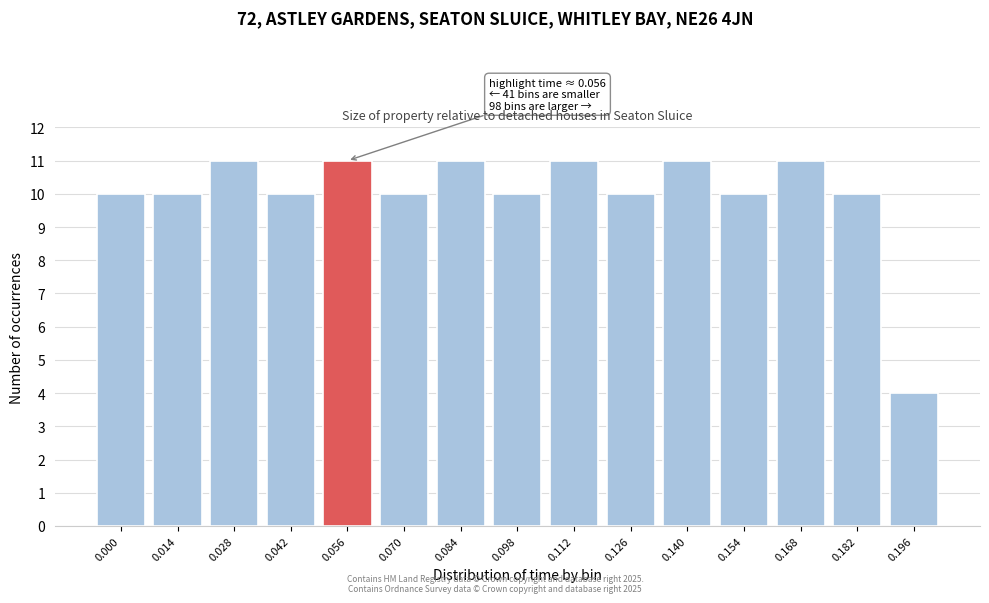

Reading right to left, list all the values displayed in this chart.

0.196=4	0.182=10	0.168=11	0.154=10	0.140=11	0.126=10	0.112=11	0.098=10	0.084=11	0.070=10	0.056=11	0.042=10	0.028=11	0.014=10	0.000=10